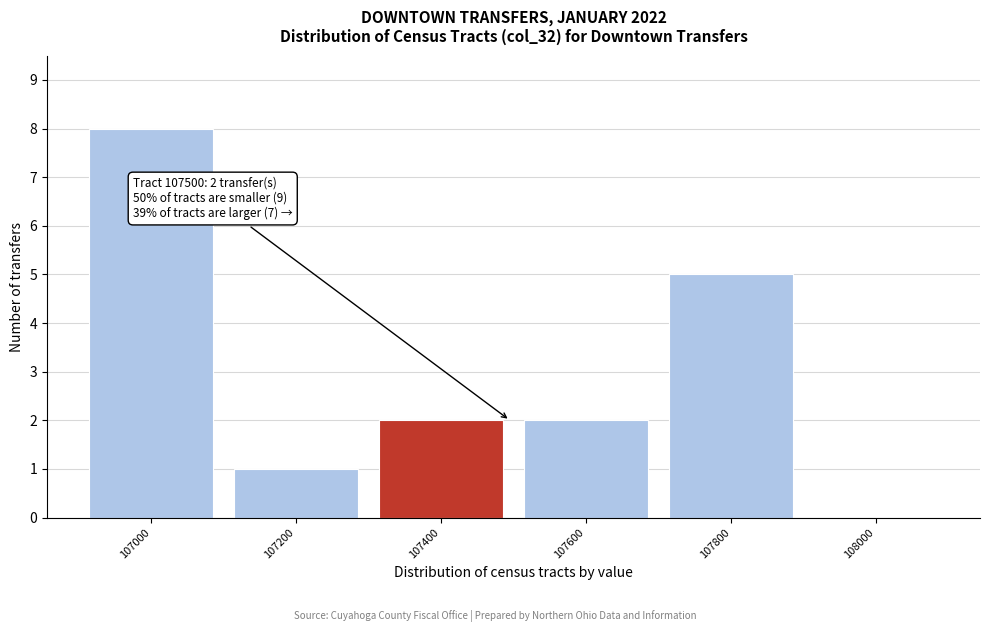

Reading left to right, transcribe all the data shown in this chart.

107000=8	107200=1	107400=2	107600=2	107800=5	108000=0